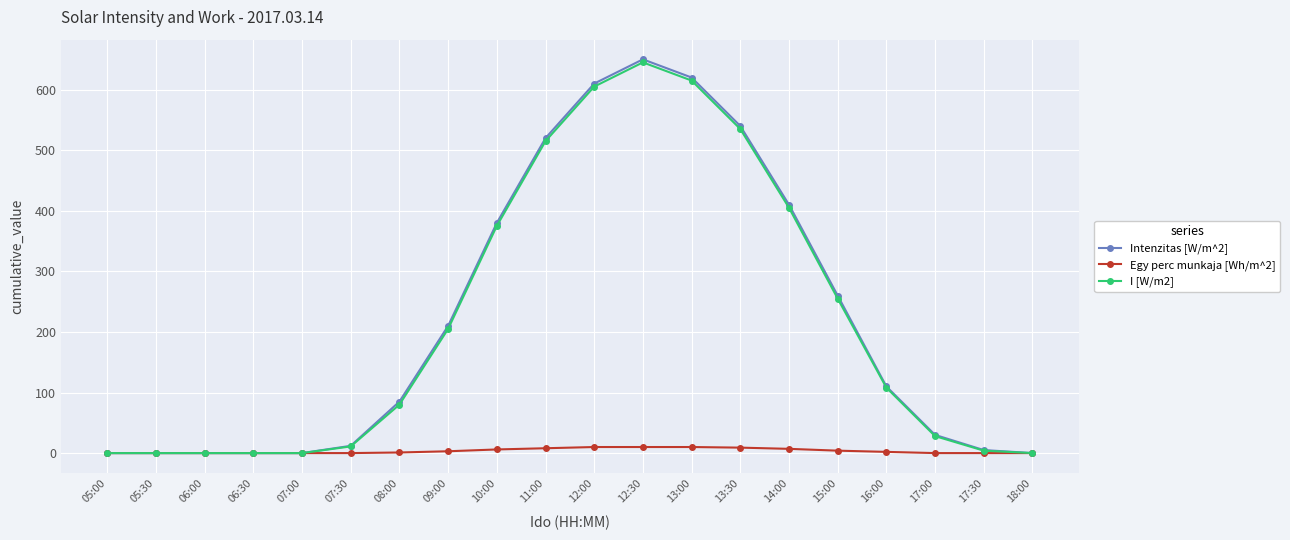

Which category has the highest value in the Intenzitas [W/m^2] series?

12:30